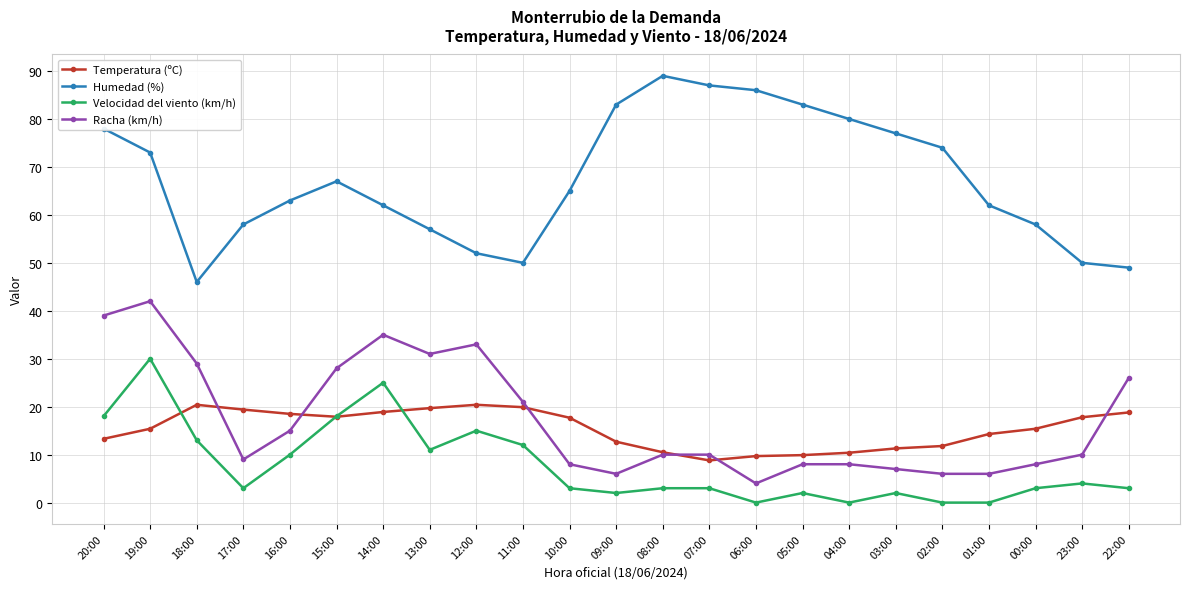

At which label does Temperatura (ºC) first exceed 15?

19:00